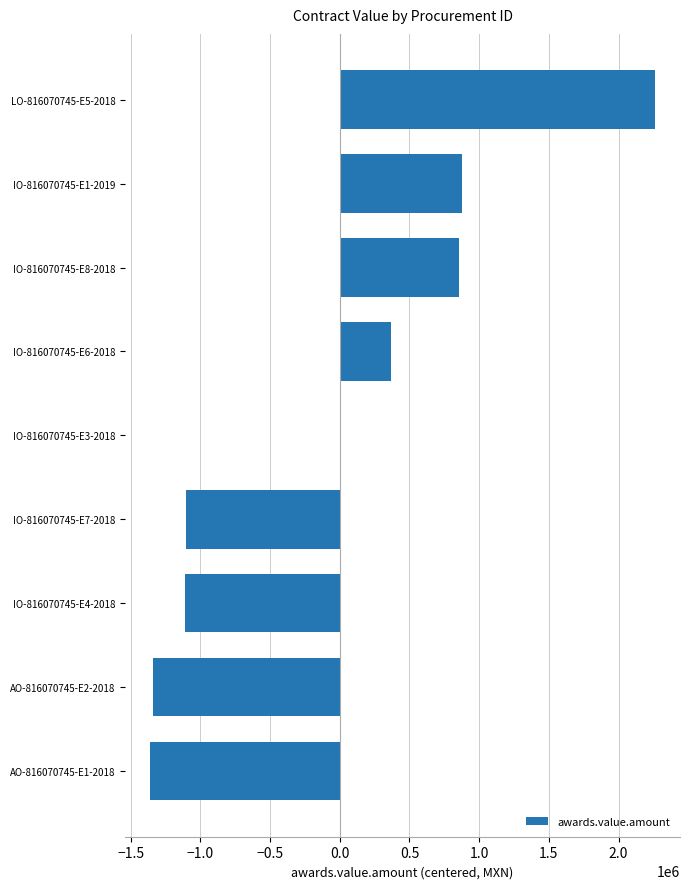

The value at IO-816070745-E7-2018 is -1798183.4. True or false?

False